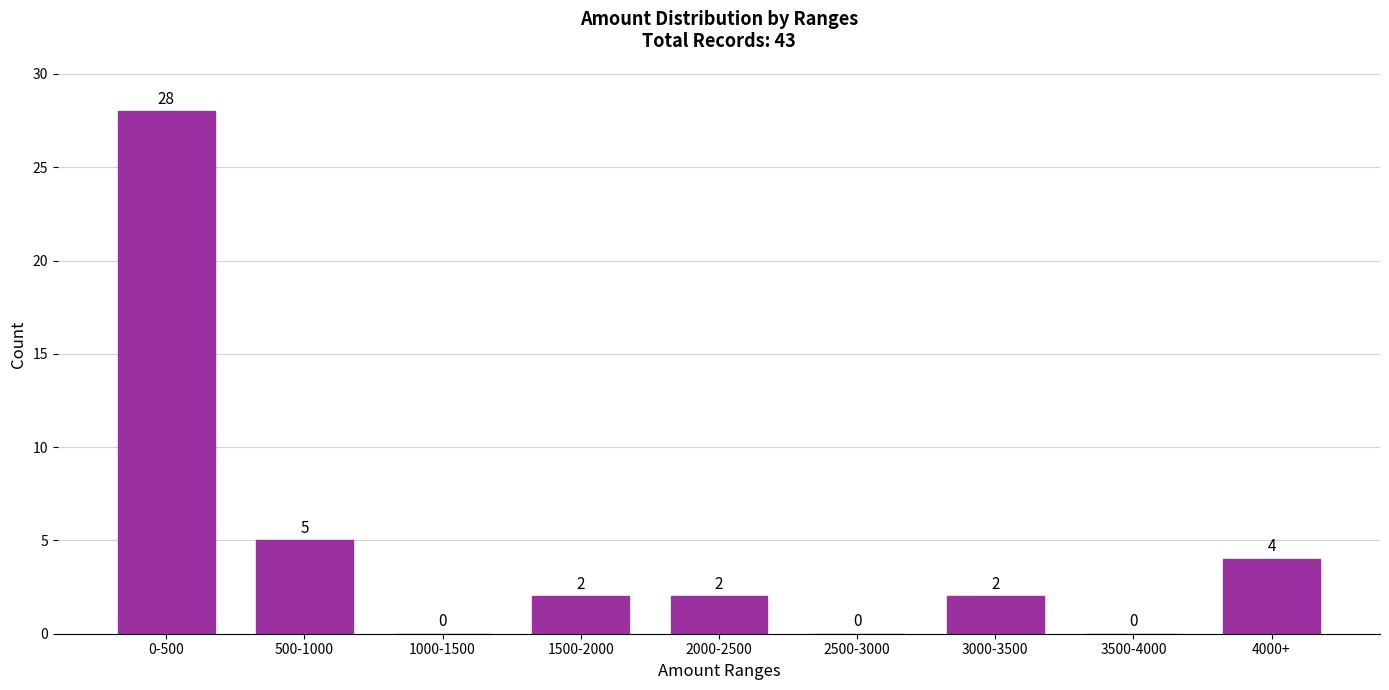

Reading left to right, transcribe all the data shown in this chart.

0-500=28	500-1000=5	1000-1500=0	1500-2000=2	2000-2500=2	2500-3000=0	3000-3500=2	3500-4000=0	4000+=4